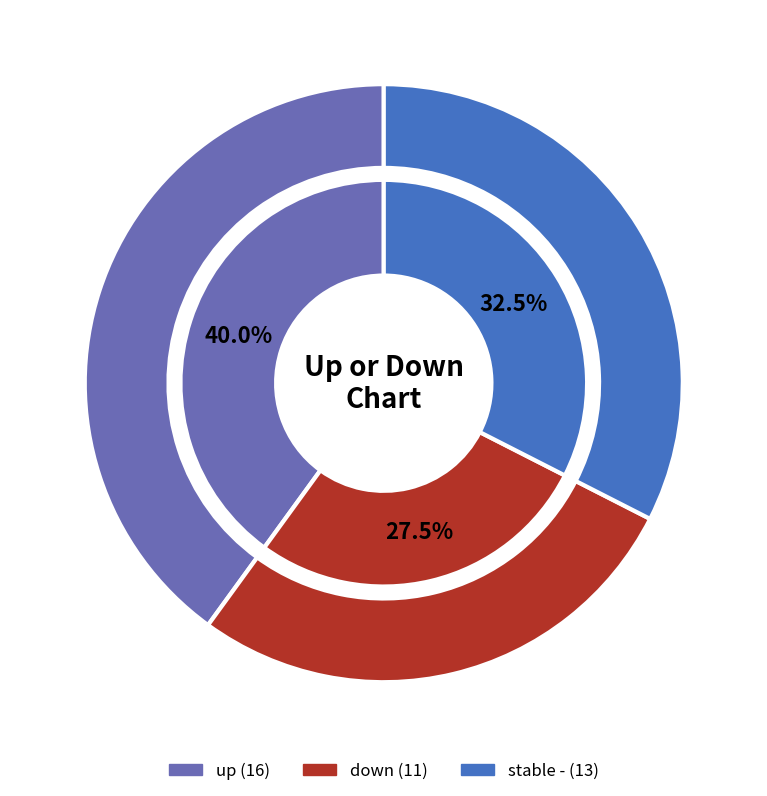

Rank the categories by value from lowest to highest.

-, down, up